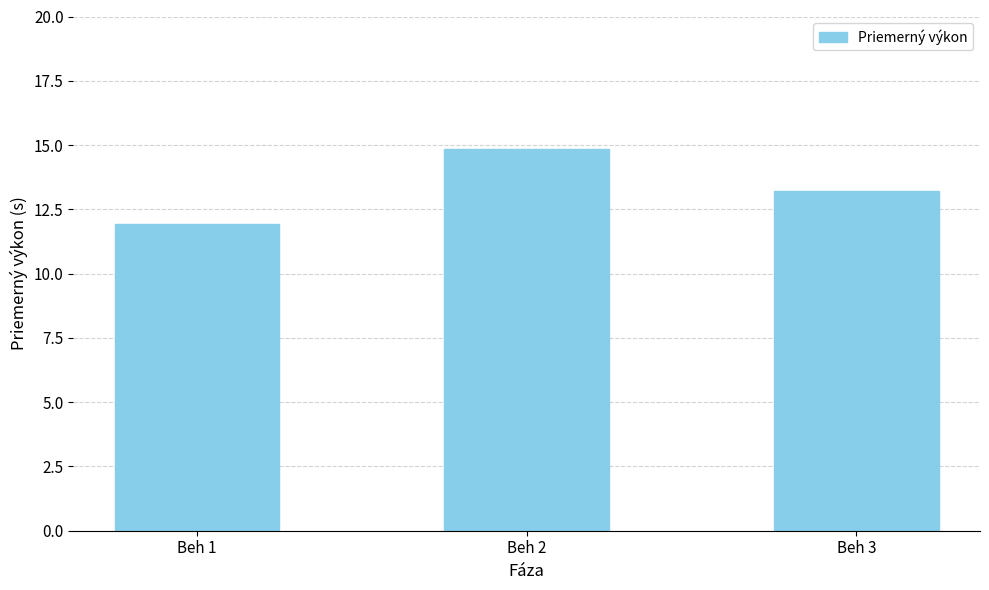

What is the value of the 1st bar from the left?

11.9